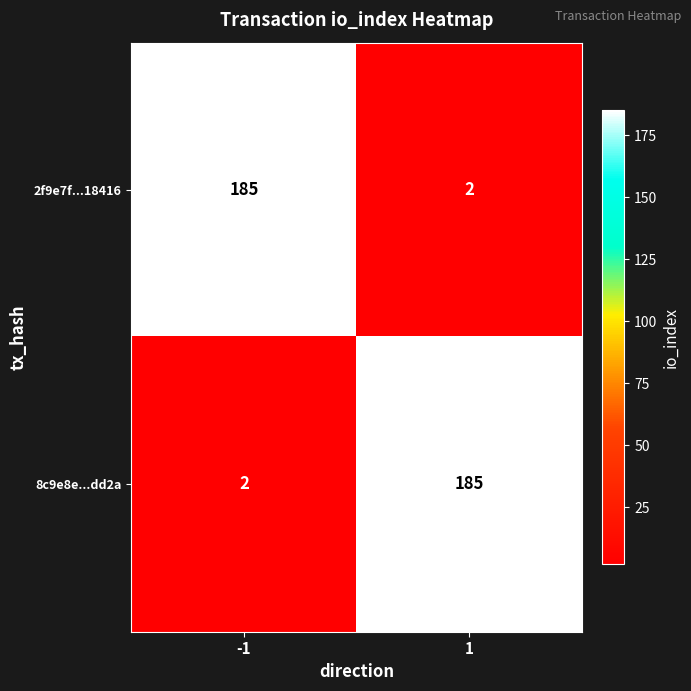

Reading left to right, what are all the values shown in this chart?

2f9e7f...18416: 185	2
8c9e8e...dd2a: 2	185